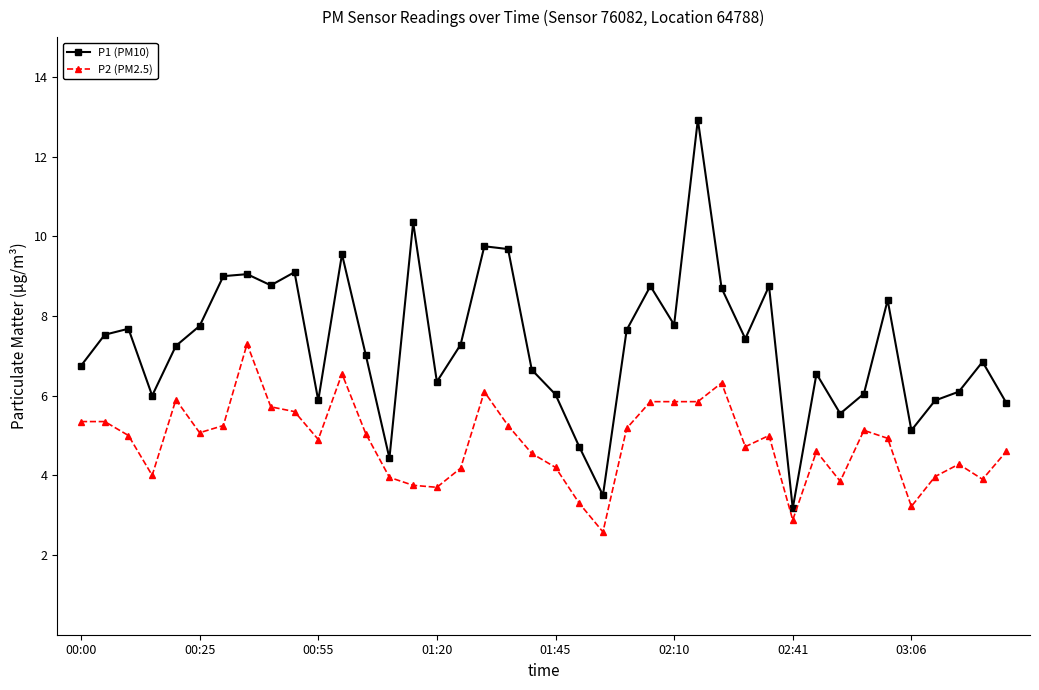

What is the difference between the maximum and minimum values in the P2 (PM2.5) series?

4.7